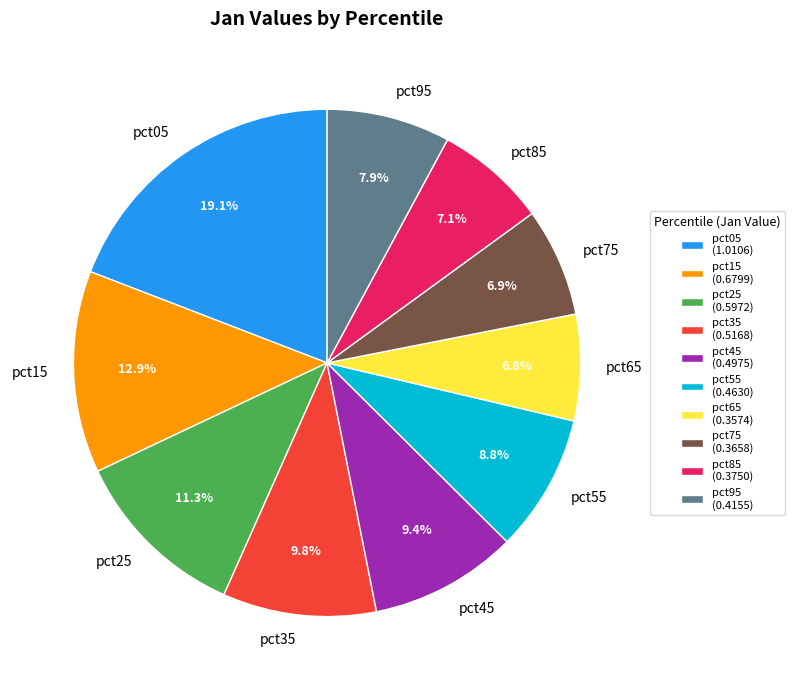

Is the sum of pct45 and pct75 greater than half?

No